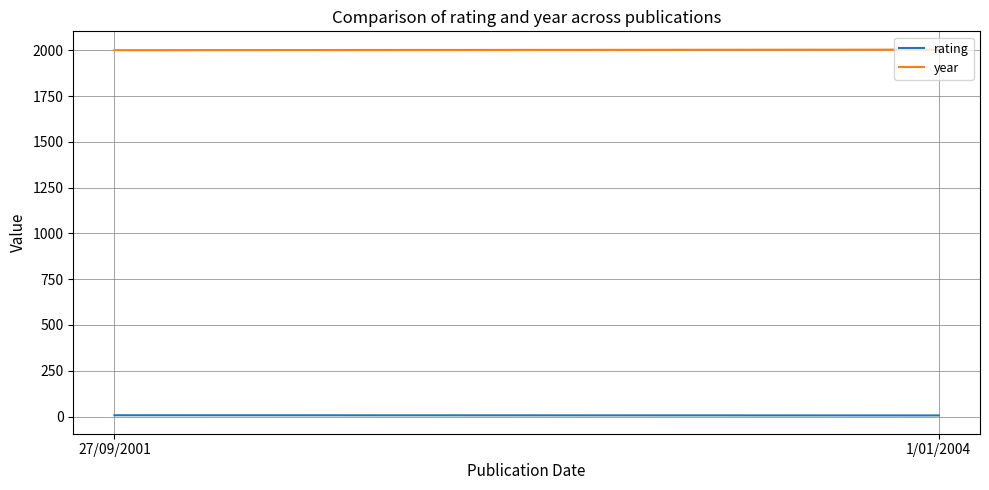

What are all the series names shown in the legend?

rating, year